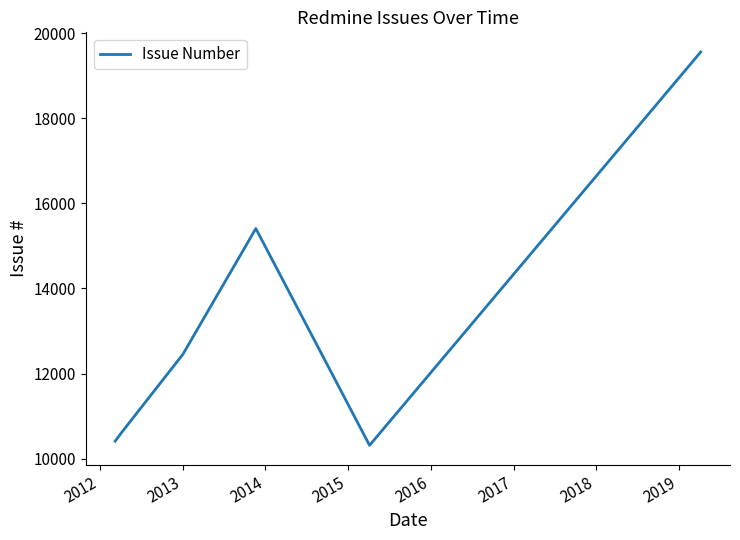

What is the average value?

13126